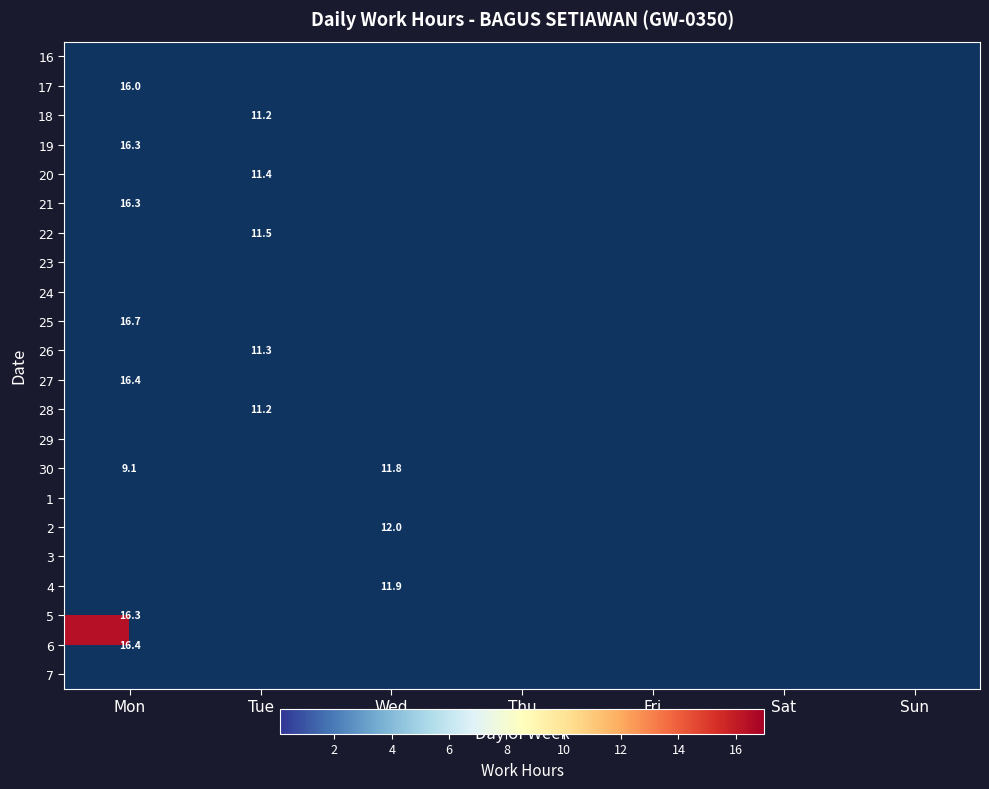

The value of 6 at Mon is 26.8. True or false?

False